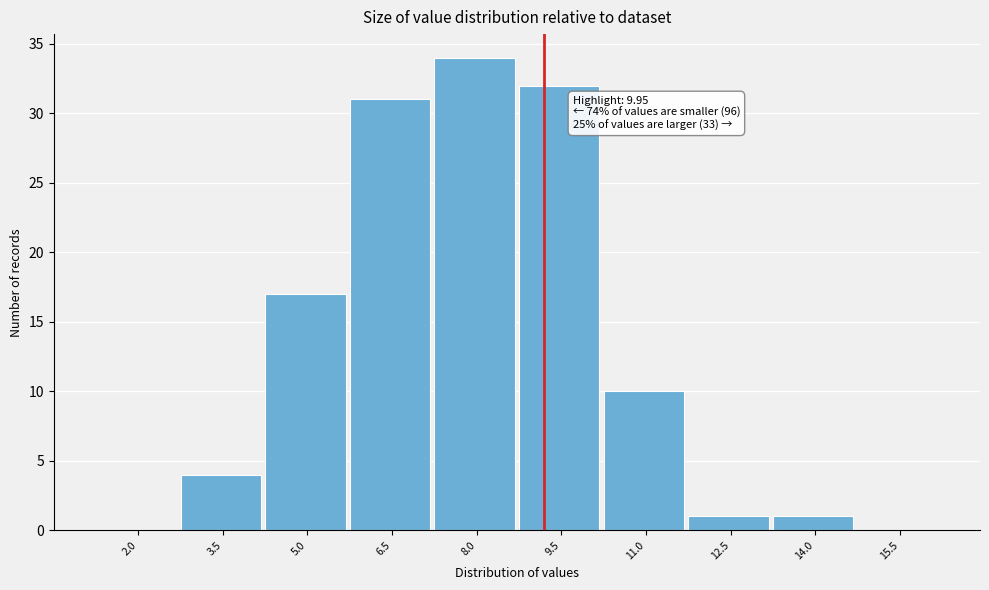

Reading left to right, extract all data points from this chart.

2.0=0	3.5=4	5.0=17	6.5=31	8.0=34	9.5=32	11.0=10	12.5=1	14.0=1	15.5=0